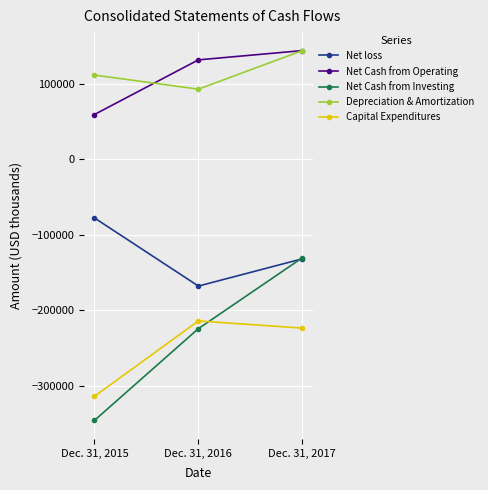

True or false: Net Cash from Operating has a value of 253246 at Dec. 31, 2017.

False